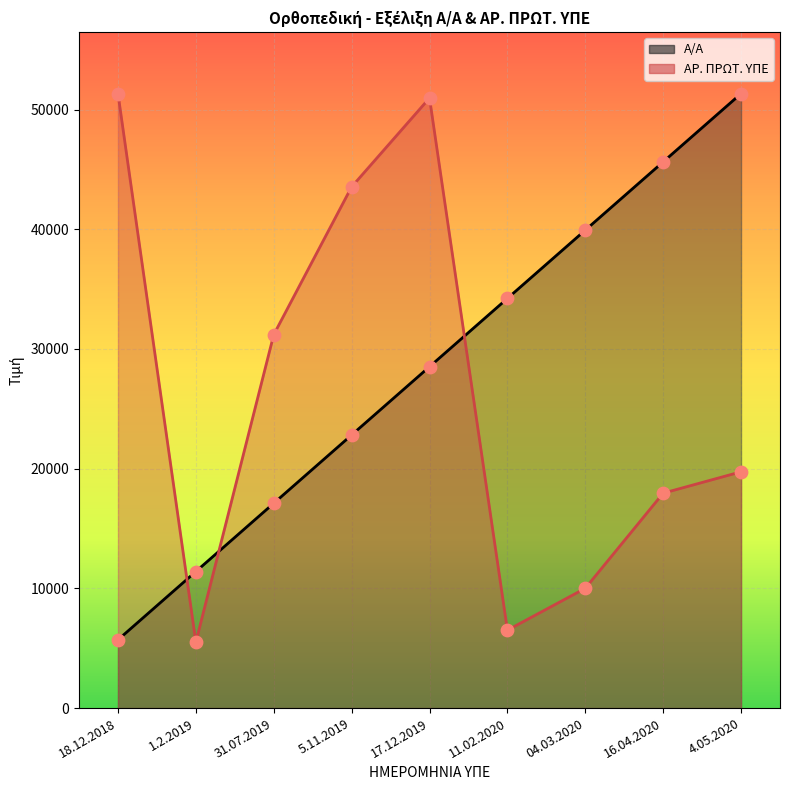

Is the value of Α/Α at 18.12.2018 greater than the value of ΑΡ. ΠΡΩΤ. ΥΠΕ at 11.02.2020?

No